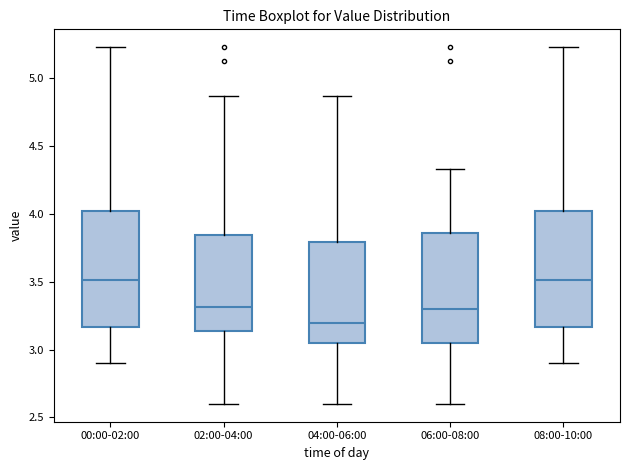

Which box has the lowest median line?

04:00-06:00